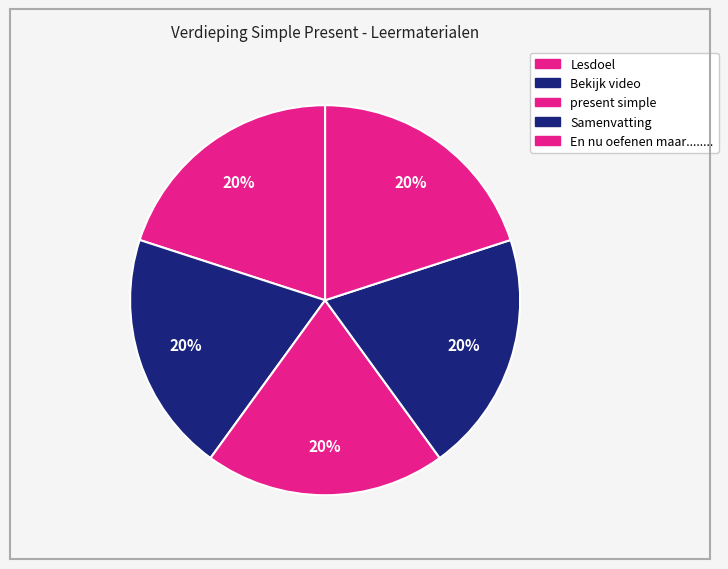

Does any single category account for the majority?

No